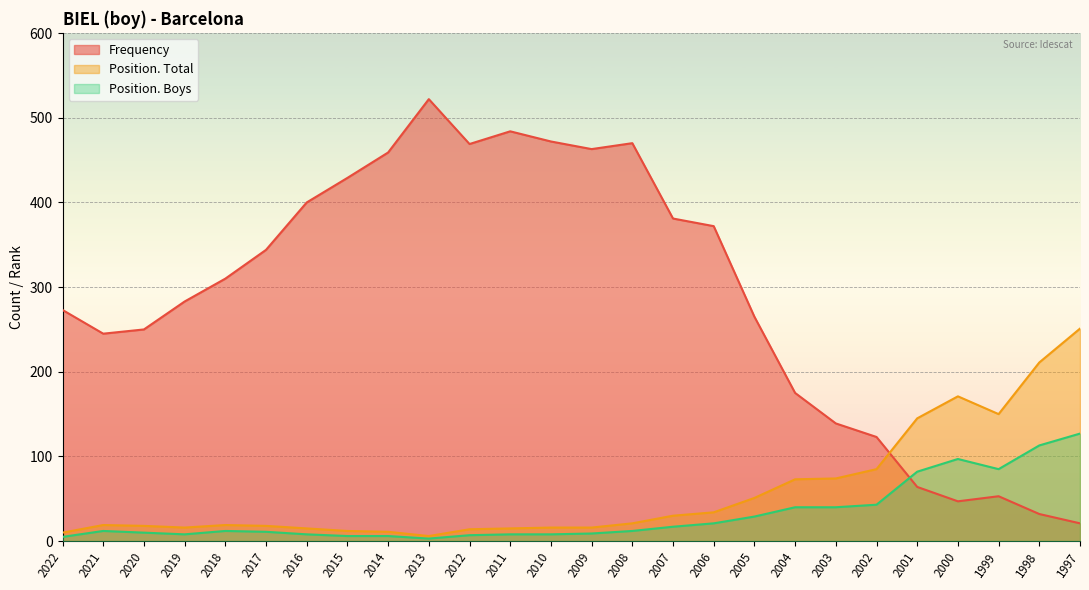

Which series has the largest range (max minus min)?

Frequency